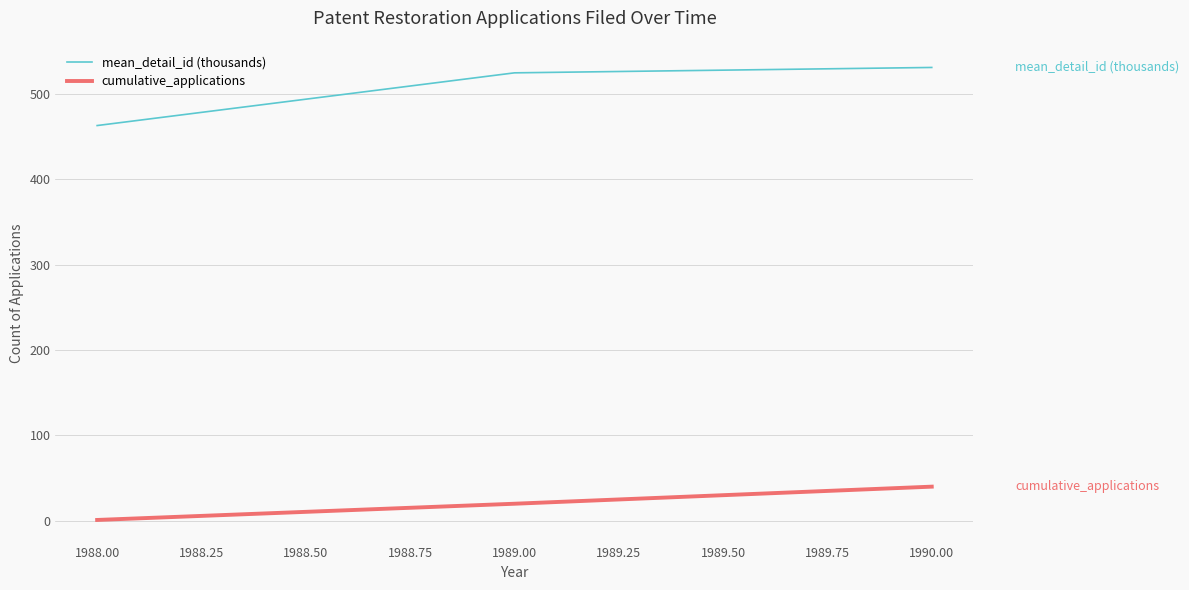

Is it true that mean_detail_id (thousands) equals 462.8 at 1988.00?

True